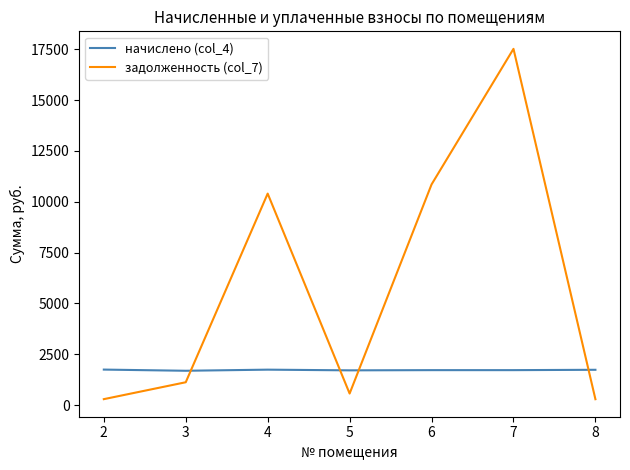

What is the maximum value shown in the chart?

17522.5